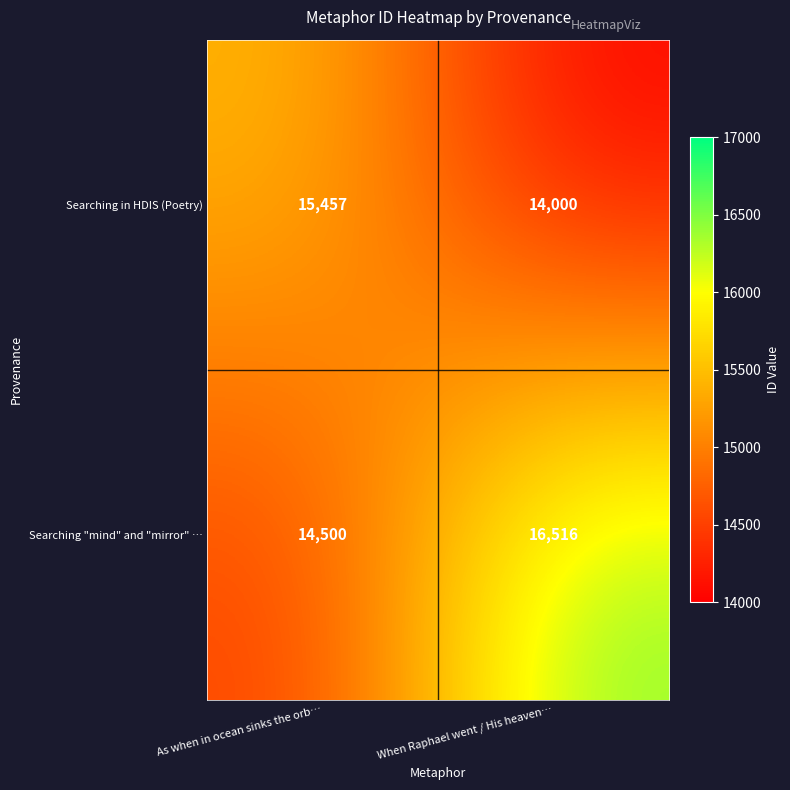

Where is Searching in HDIS (Poetry) nearest to the value 14728?

When Raphael went / His heaven…